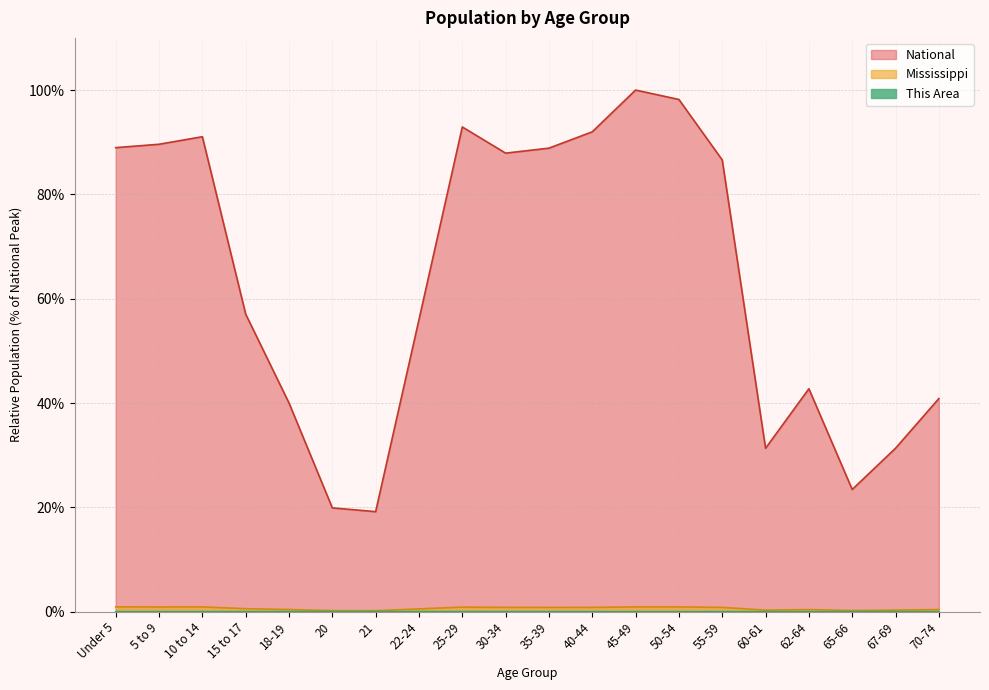

Where does the National series first go above 86?

Under 5